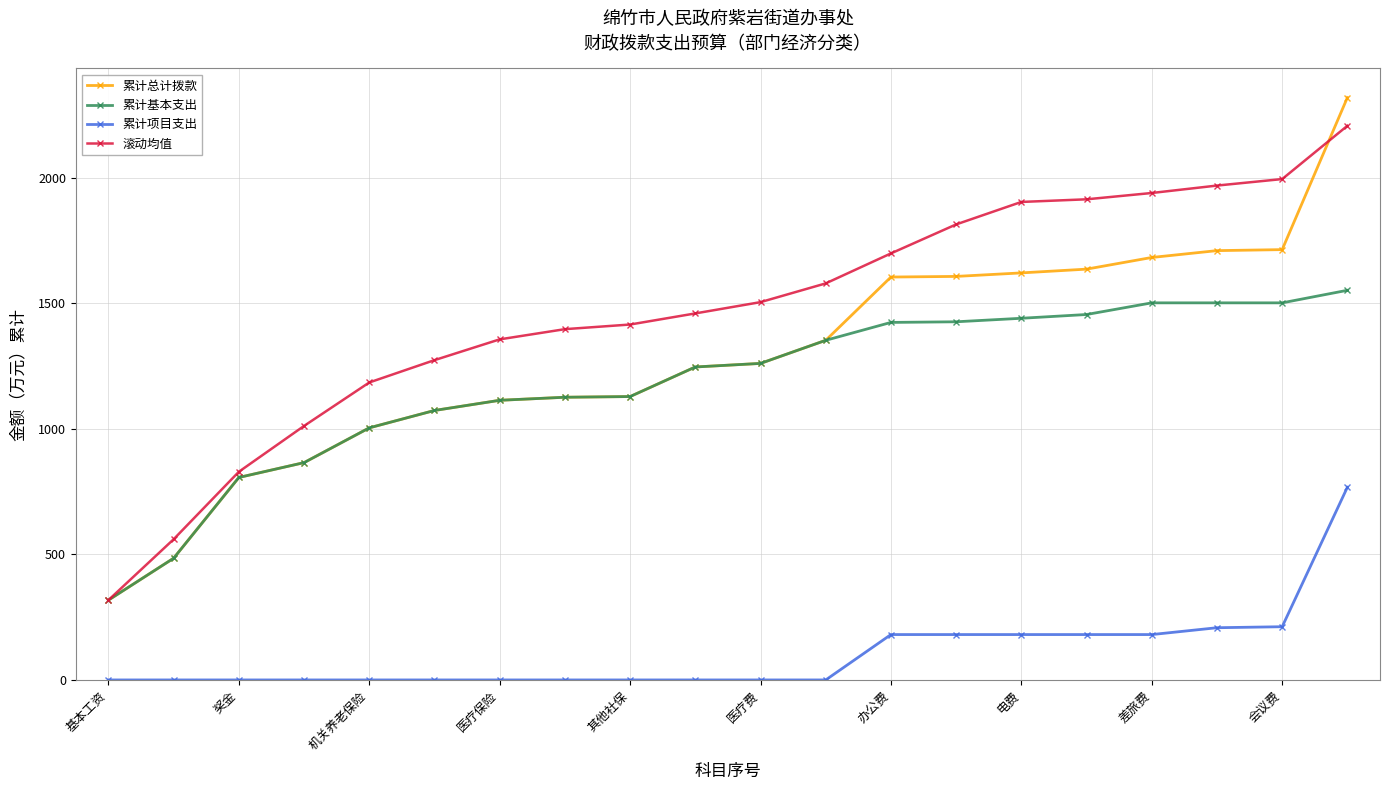

How many categories are shown in the chart?

20